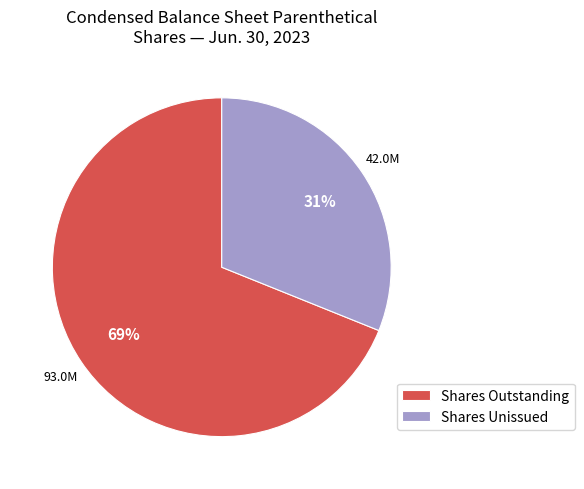

Is it true that Shares Unissued is 36% of the pie?

False